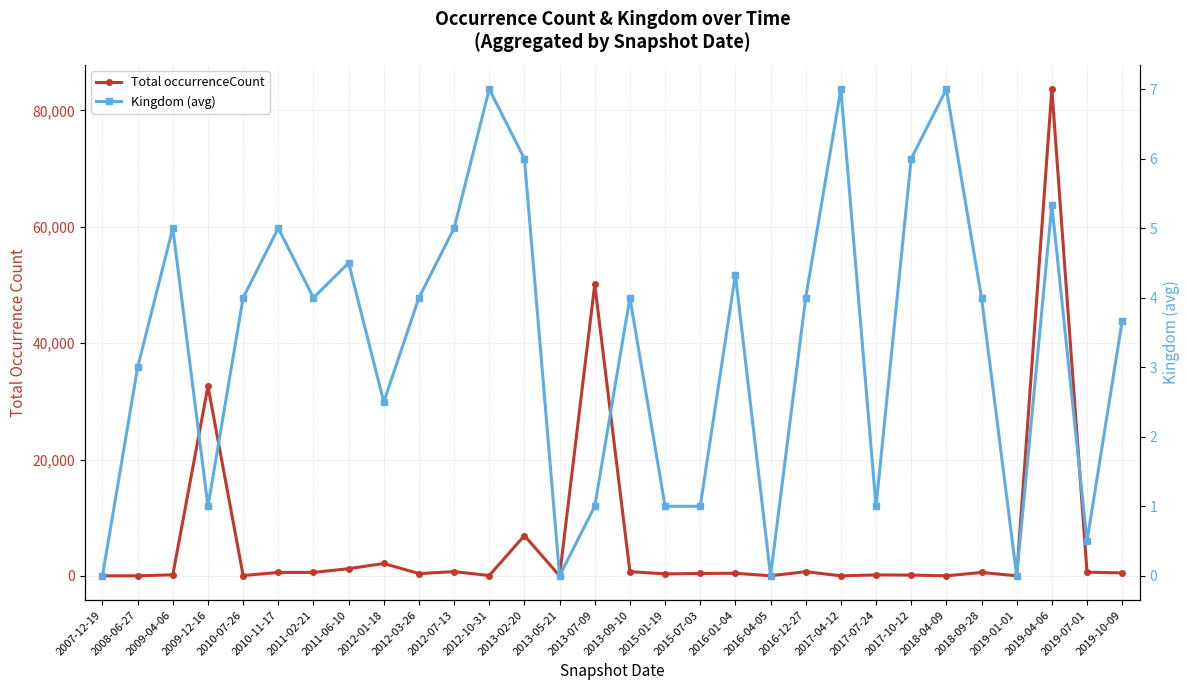

Between 2013-05-21 and 2017-04-12, which series saw the biggest shift?

Kingdom (avg)